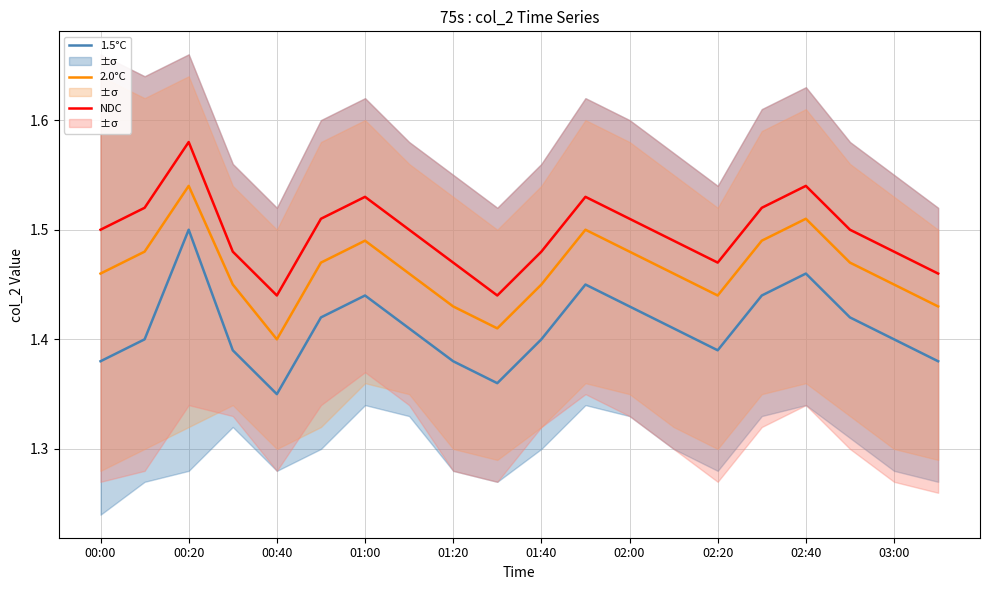

At which label is 1.5°C closest to 1?

00:40